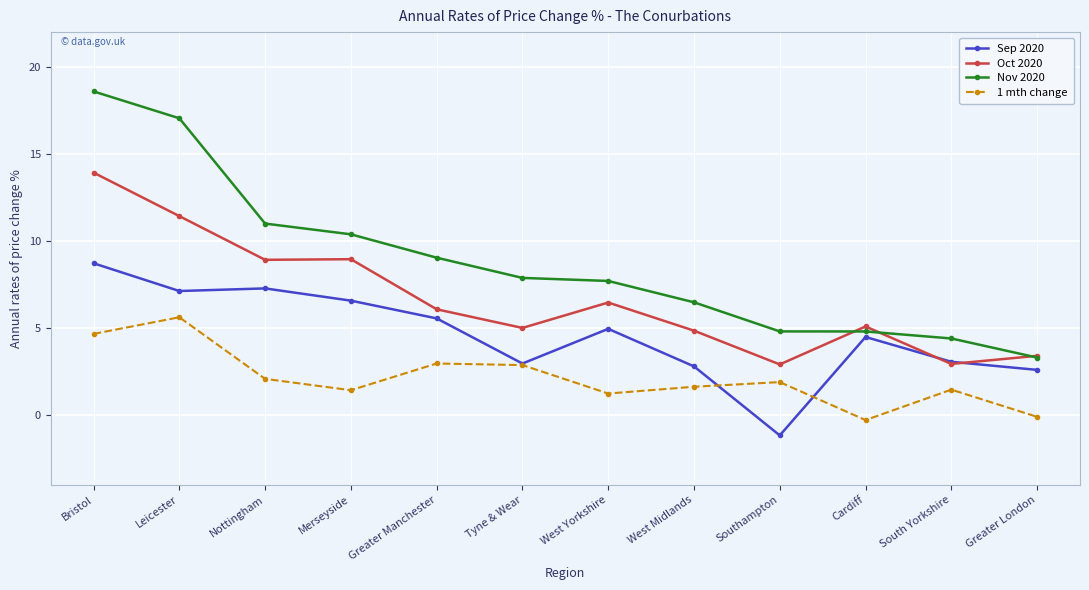

What is the difference between the highest and lowest values at West Yorkshire?

6.5